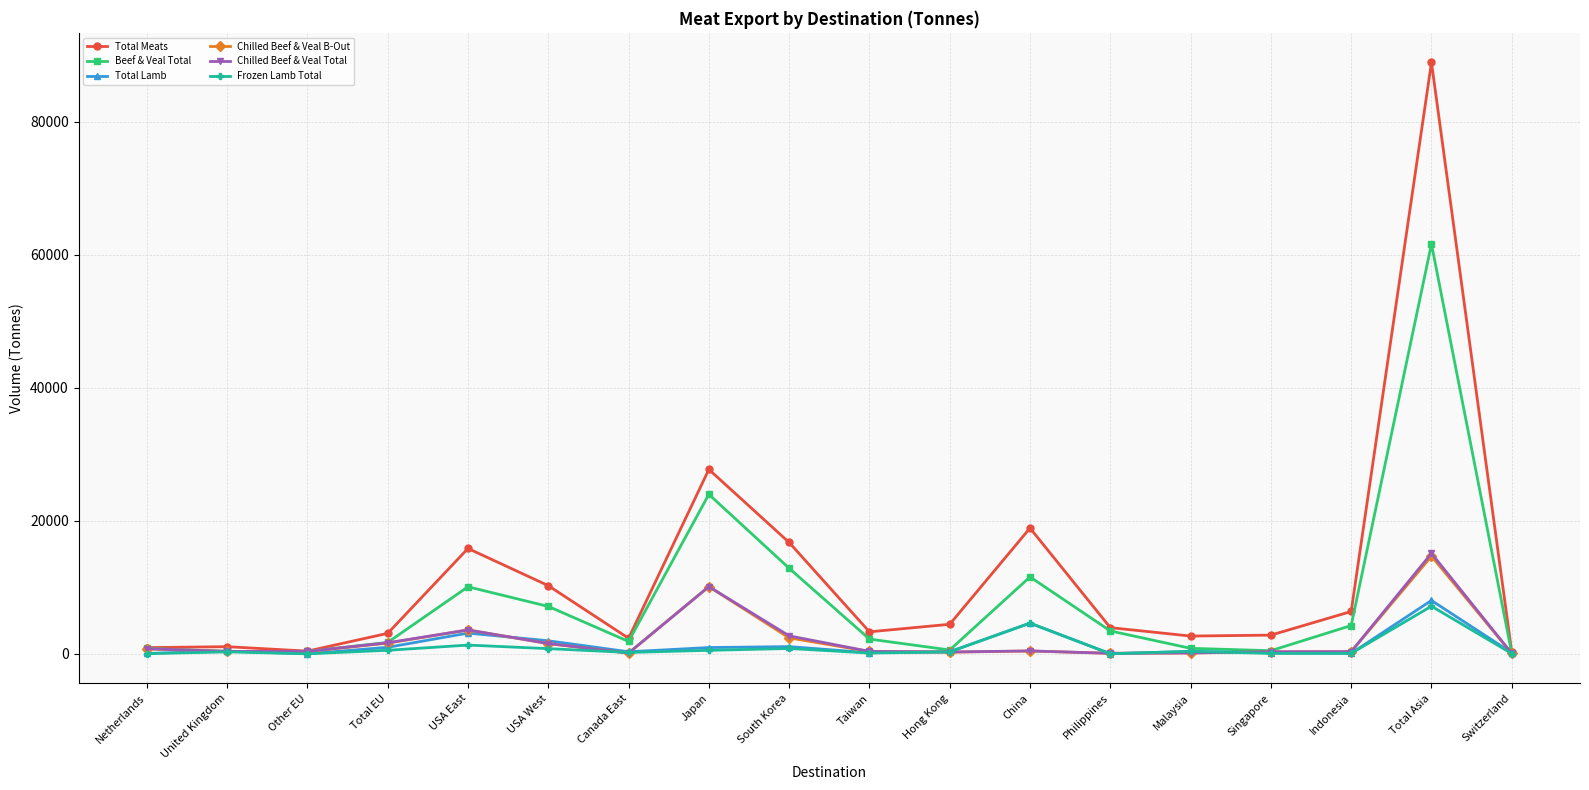

What is the value of the Chilled Beef & Veal Total point at the 14th from the left?

159.0